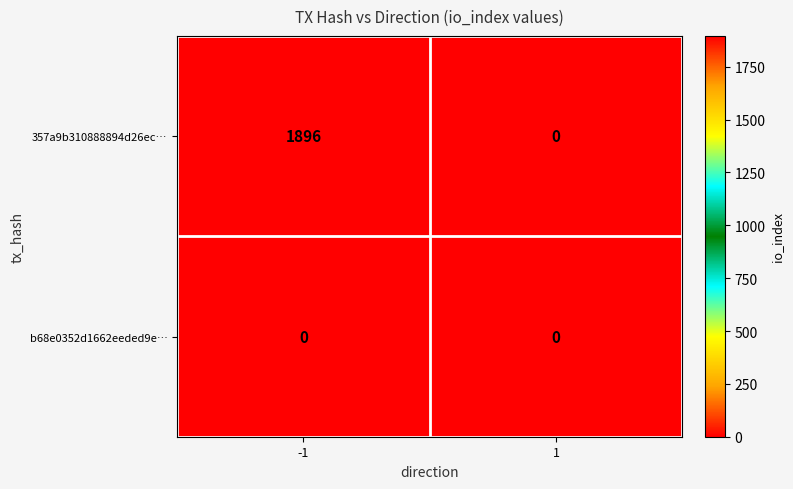

What is the sum of the 357a9b310888894d26ec… values at -1 and 1?

1896